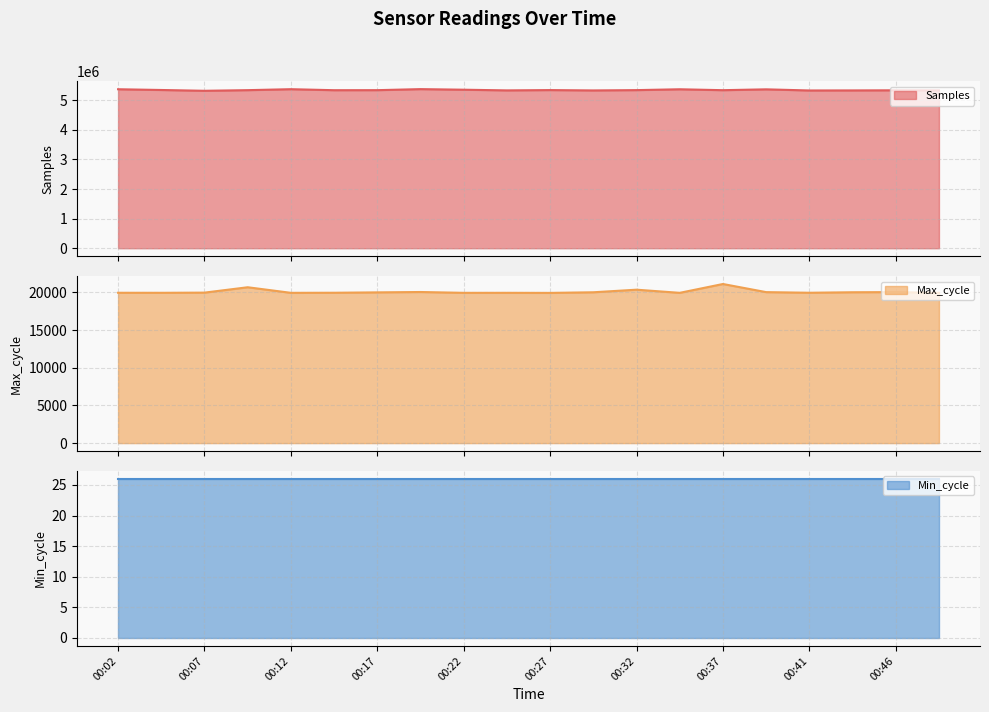

How many interior local valleys does the Samples series have?

6